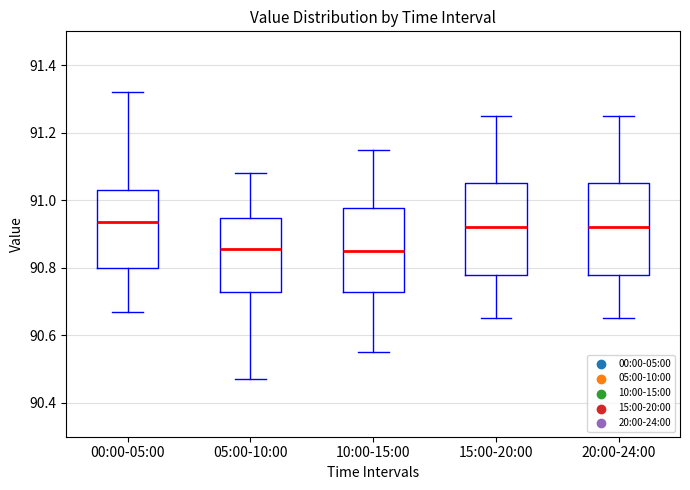

Reading left to right, read every box against the y-axis: the position of its median line, the range the box covers, and the ends of its whiskers. The values are not printed on the chart, so give them approximately, as read against the axis.

00:00-05:00: median 90.94, box 90.80 to 91.04, whiskers 90.68 to 91.32
05:00-10:00: median 90.86, box 90.72 to 90.94, whiskers 90.48 to 91.08
10:00-15:00: median 90.86, box 90.72 to 90.98, whiskers 90.56 to 91.16
15:00-20:00: median 90.92, box 90.78 to 91.06, whiskers 90.66 to 91.26
20:00-24:00: median 90.92, box 90.78 to 91.06, whiskers 90.66 to 91.26